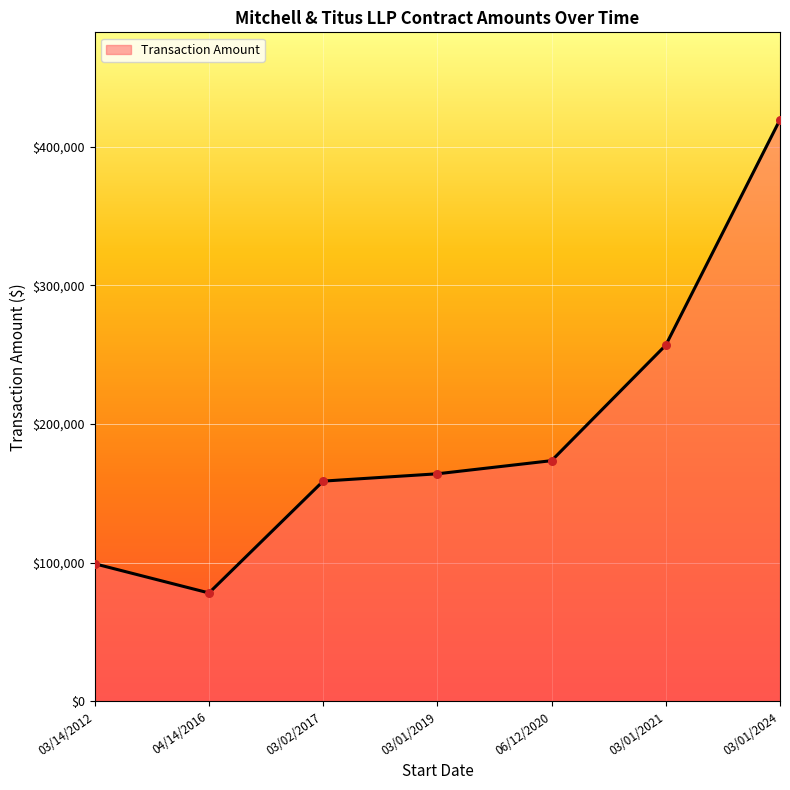

Between 03/01/2024 and 03/02/2017, which is larger?

03/01/2024